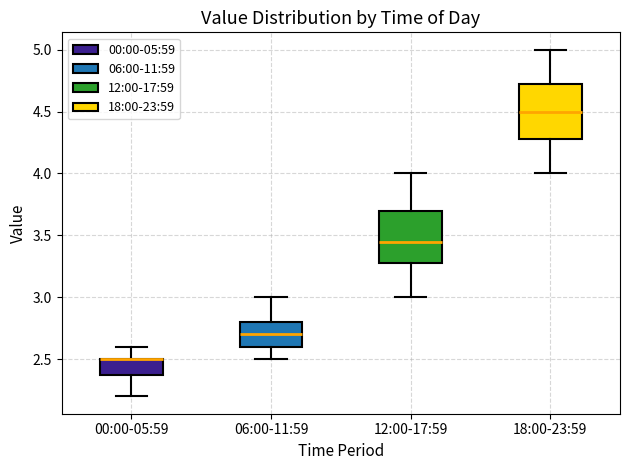

Reading left to right, read every box against the y-axis: the position of its median line, the range the box covers, and the ends of its whiskers. The values are not printed on the chart, so give them approximately, as read against the axis.

00:00-05:59: median 2.50 (drawn on the box's upper edge), box 2.40 to 2.50, whiskers 2.20 to 2.60
06:00-11:59: median 2.70, box 2.60 to 2.80, whiskers 2.50 to 3.00
12:00-17:59: median 3.45, box 3.30 to 3.70, whiskers 3.00 to 4.00
18:00-23:59: median 4.50, box 4.30 to 4.75, whiskers 4.00 to 5.00